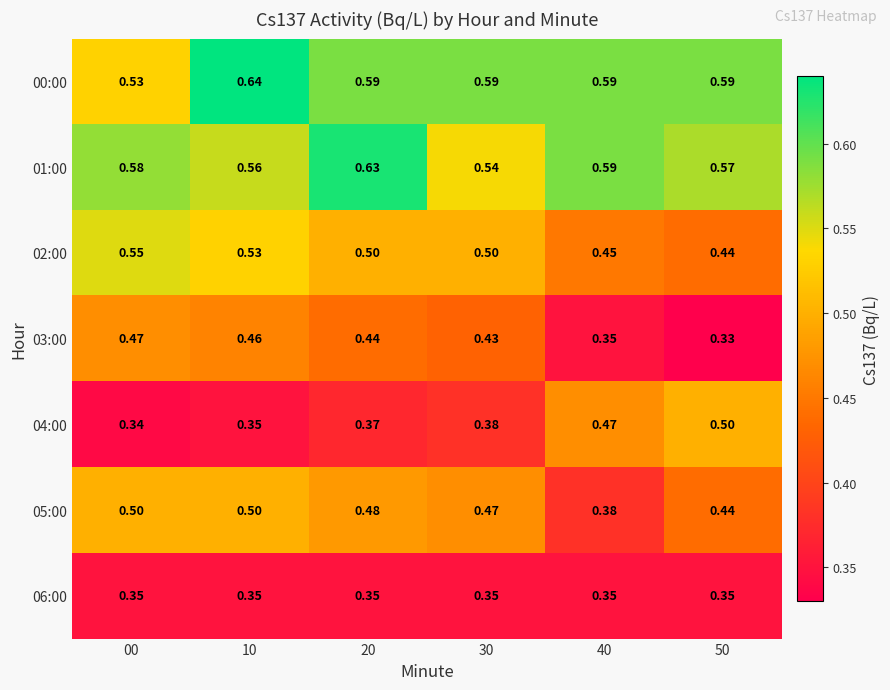

Reading left to right, list all the values displayed in this chart.

00:00: 00=0.5	10=0.6	20=0.6	30=0.6	40=0.6	50=0.6
01:00: 00=0.6	10=0.6	20=0.6	30=0.5	40=0.6	50=0.6
02:00: 00=0.6	10=0.5	20=0.5	30=0.5	40=0.5	50=0.4
03:00: 00=0.5	10=0.5	20=0.4	30=0.4	40=0.3	50=0.3
04:00: 00=0.3	10=0.3	20=0.4	30=0.4	40=0.5	50=0.5
05:00: 00=0.5	10=0.5	20=0.5	30=0.5	40=0.4	50=0.4
06:00: 00=0.3	10=0.3	20=0.3	30=0.3	40=0.3	50=0.3